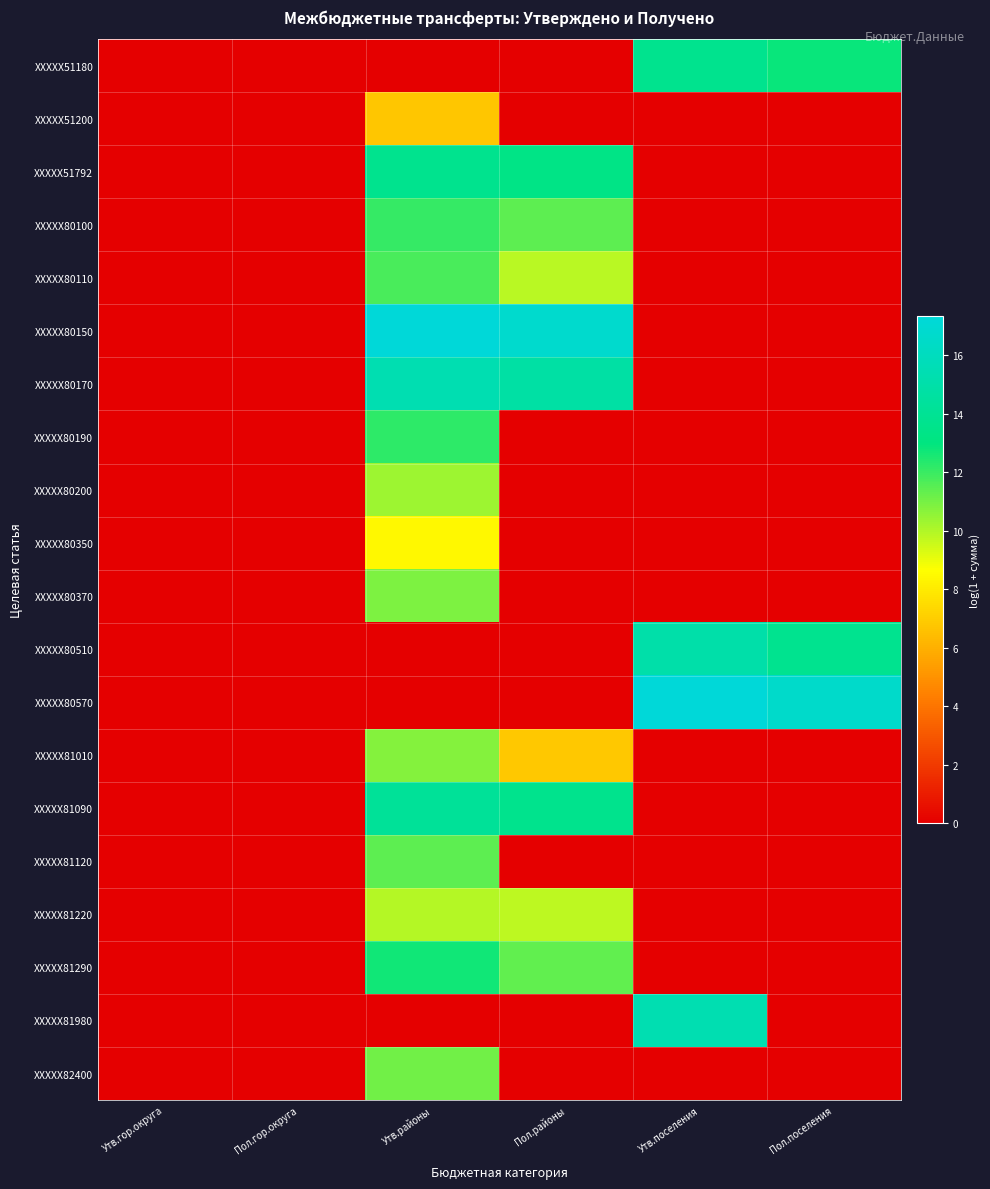

At Пол.районы, list the series in order from largest to smallest.

XXXXX80150, XXXXX80170, XXXXX81090, XXXXX51792, XXXXX80100, XXXXX81290, XXXXX80110, XXXXX81220, XXXXX81010, XXXXX51180, XXXXX51200, XXXXX80190, XXXXX80200, XXXXX80350, XXXXX80370, XXXXX80510, XXXXX80570, XXXXX81120, XXXXX81980, XXXXX82400